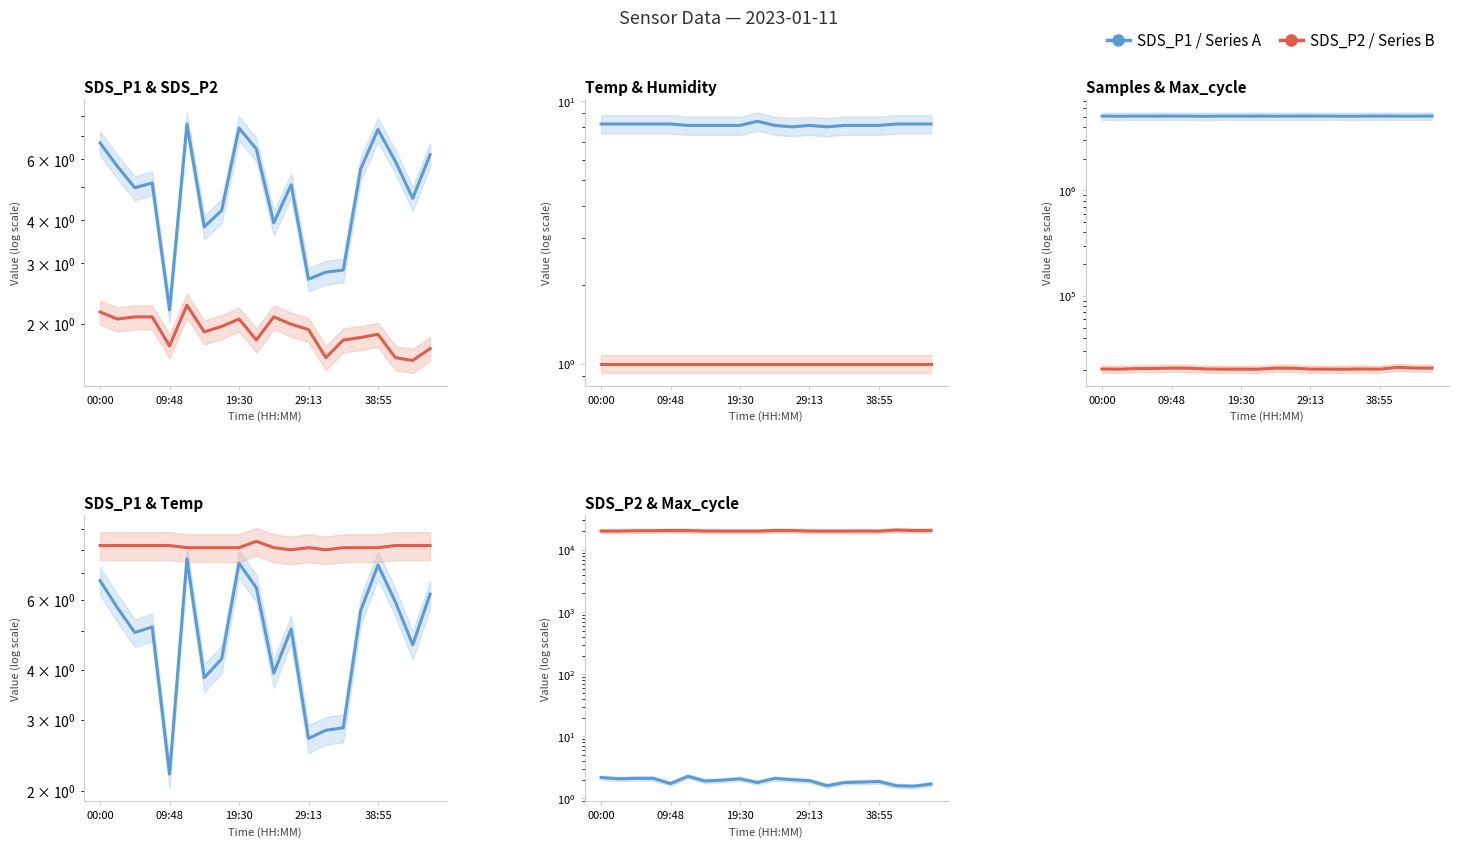

What position from the right is 9?

11